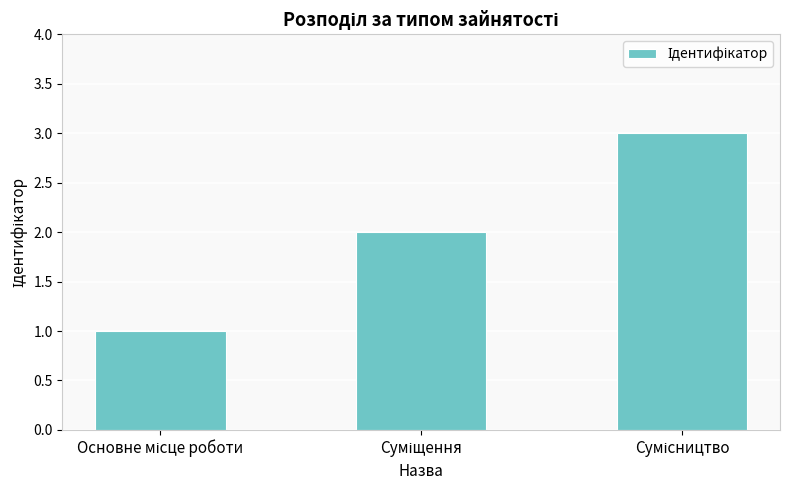

Are the bars horizontal?

No